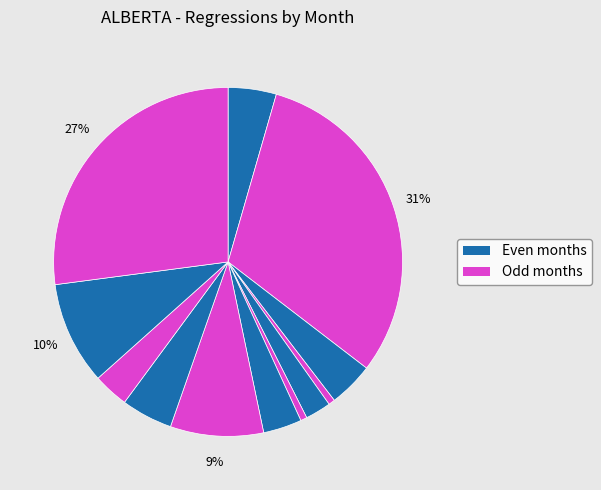

How many slices are in this pie chart?

12